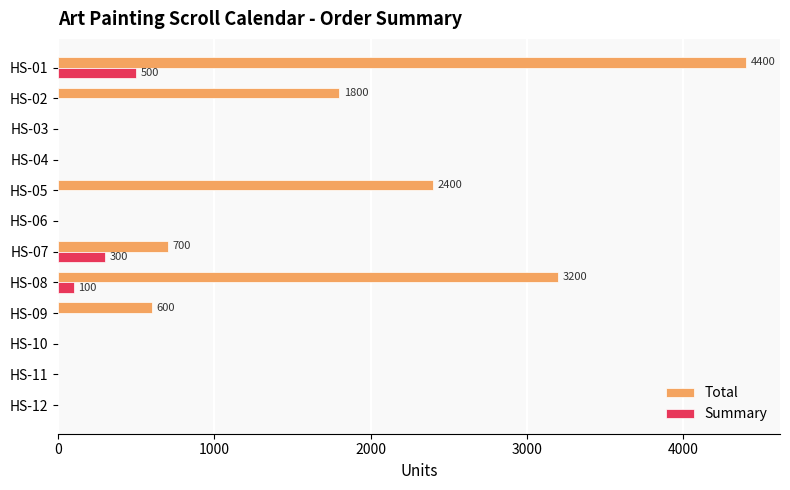

At which label is Summary closest to 250?

HS-07